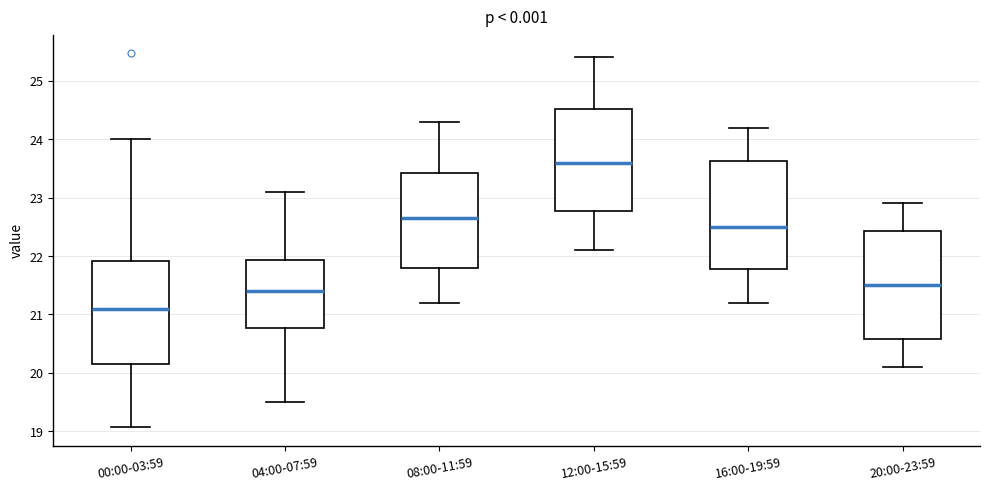

Reading left to right, read every box against the y-axis: the position of its median line, the range the box covers, and the ends of its whiskers. The values are not printed on the chart, so give them approximately, as read against the axis.

00:00-03:59: median 21.1, box 20.2 to 21.9, whiskers 19.1 to 24.0
04:00-07:59: median 21.4, box 20.8 to 21.9, whiskers 19.5 to 23.1
08:00-11:59: median 22.7, box 21.8 to 23.4, whiskers 21.2 to 24.3
12:00-15:59: median 23.6, box 22.8 to 24.5, whiskers 22.1 to 25.4
16:00-19:59: median 22.5, box 21.8 to 23.6, whiskers 21.2 to 24.2
20:00-23:59: median 21.5, box 20.6 to 22.4, whiskers 20.1 to 22.9